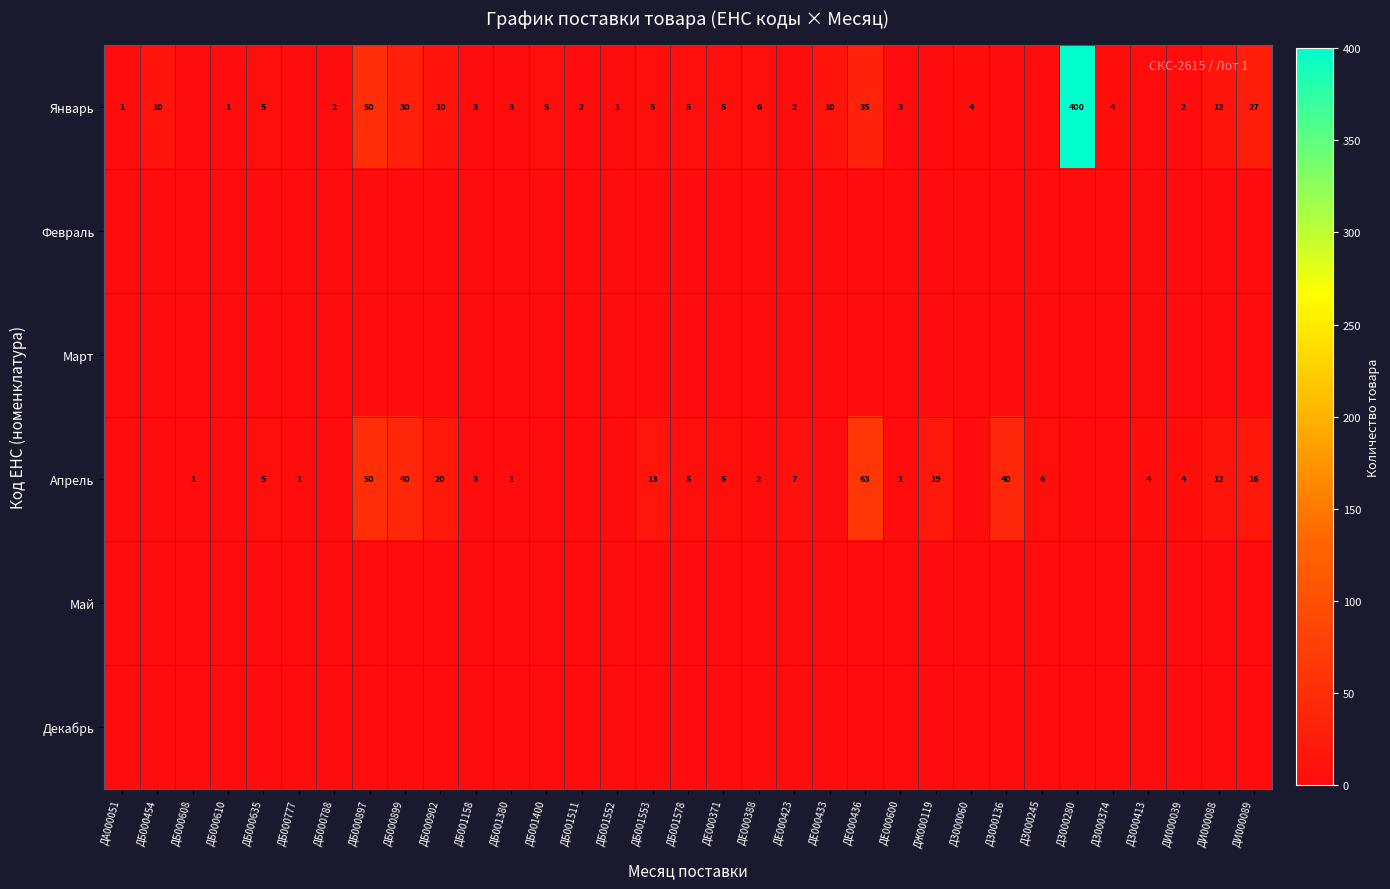

At which label is Май closest to 0?

ДА000051